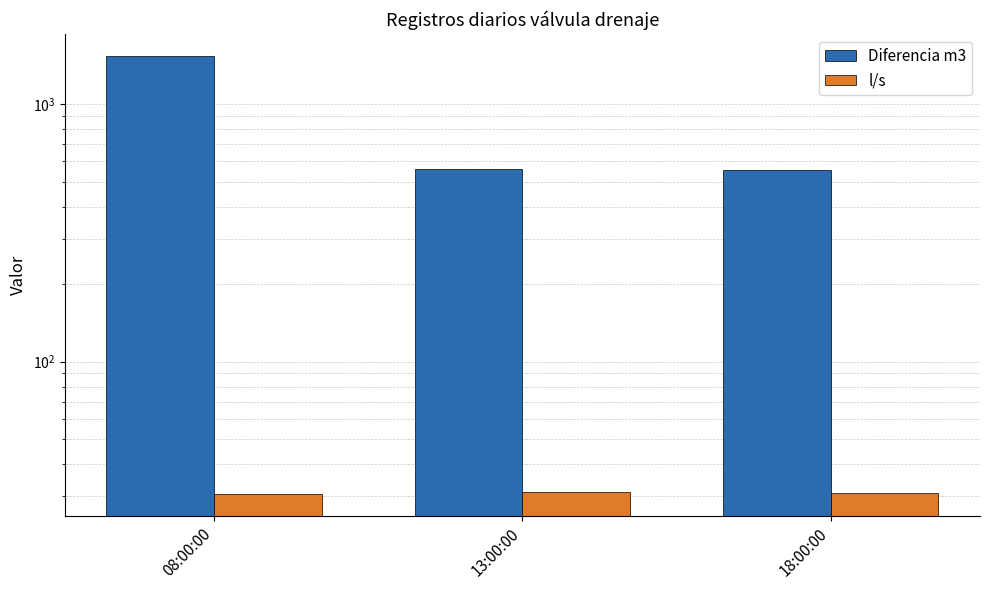

Rank the series by their maximum value, from highest to lowest.

Diferencia m3, l/s